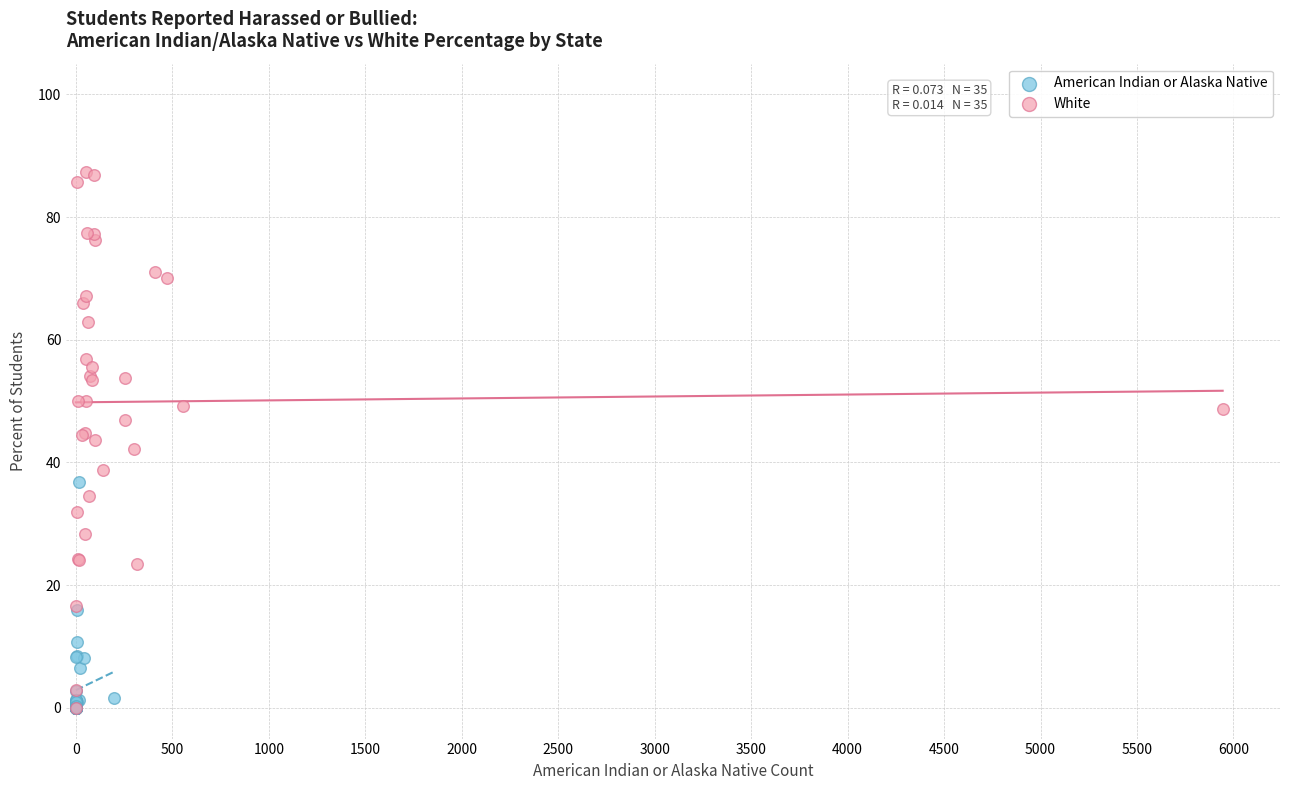

Which series has the largest Y range (max minus min)?

White